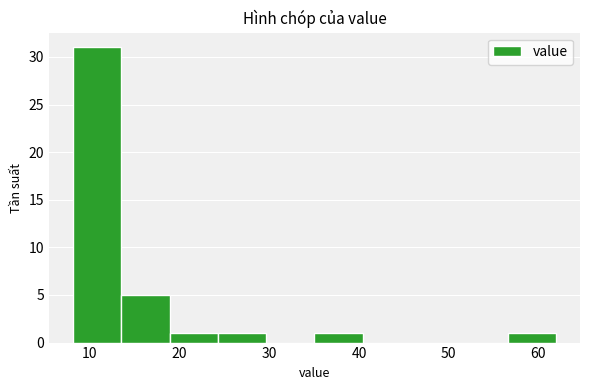

Reading left to right, list every bar in this chart as the range it spans on the x-axis followed by its height. Neither the bar edges nor the heights are printed on the chart, so give them approximately, as read against the axes.

8 to 14: 31
14 to 19: 5
19 to 24: 1
24 to 30: 1
30 to 35: 0
35 to 40: 1
40 to 46: 0
46 to 51: 0
51 to 57: 0
57 to 62: 1